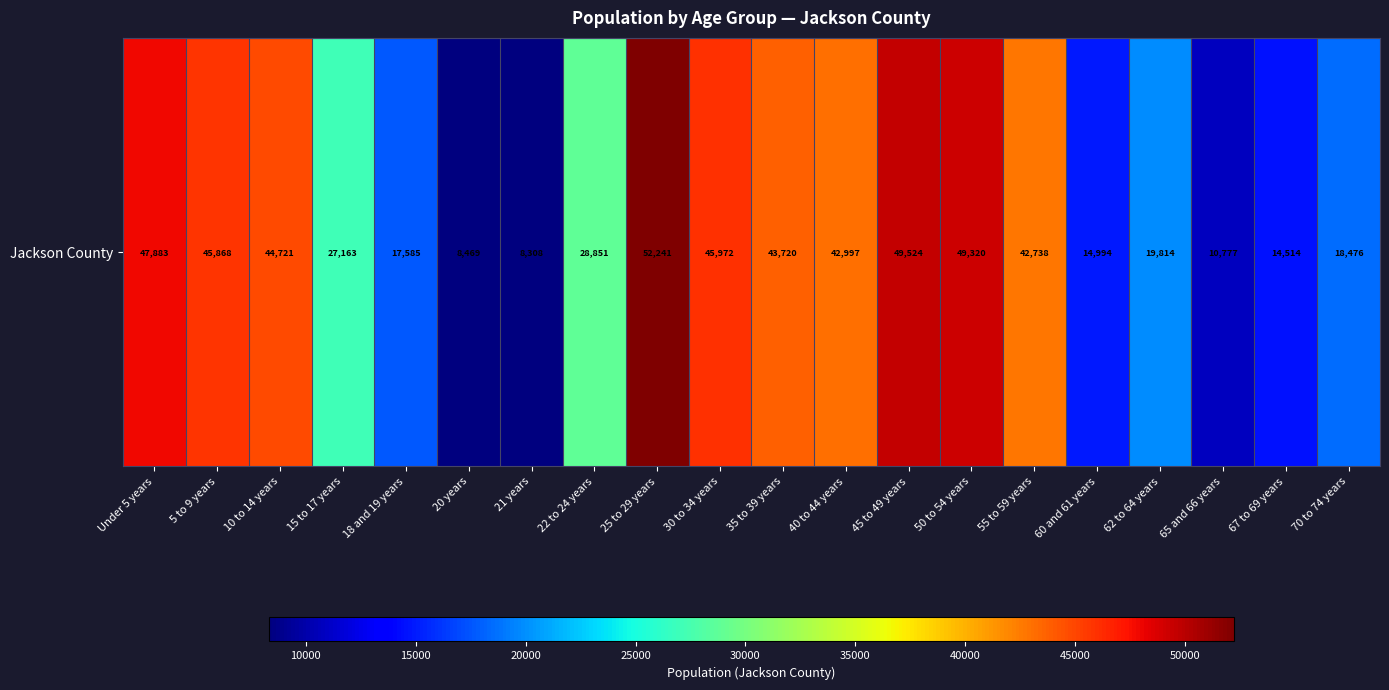

Reading left to right, transcribe all the data shown in this chart.

Under 5 years=47883	5 to 9 years=45868	10 to 14 years=44721	15 to 17 years=27163	18 and 19 years=17585	20 years=8469	21 years=8308	22 to 24 years=28851	25 to 29 years=52241	30 to 34 years=45972	35 to 39 years=43720	40 to 44 years=42997	45 to 49 years=49524	50 to 54 years=49320	55 to 59 years=42738	60 and 61 years=14994	62 to 64 years=19814	65 and 66 years=10777	67 to 69 years=14514	70 to 74 years=18476